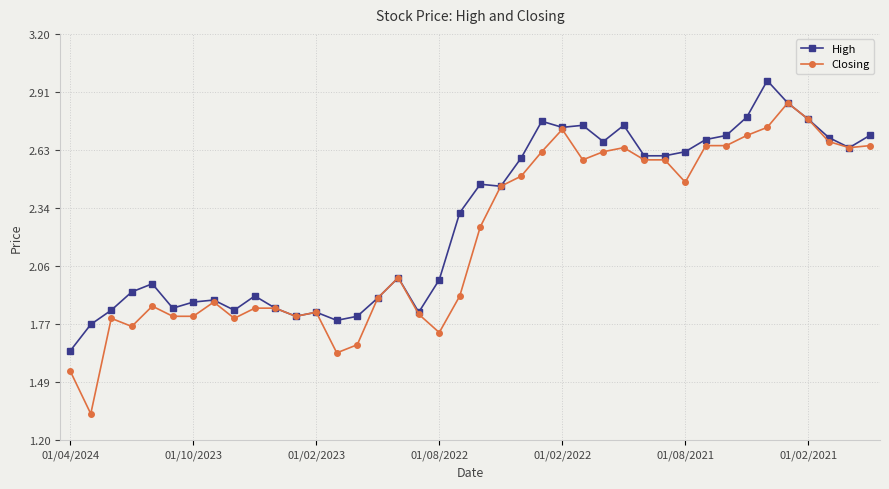

True or false: Closing has more than 1 interior local peaks.

True